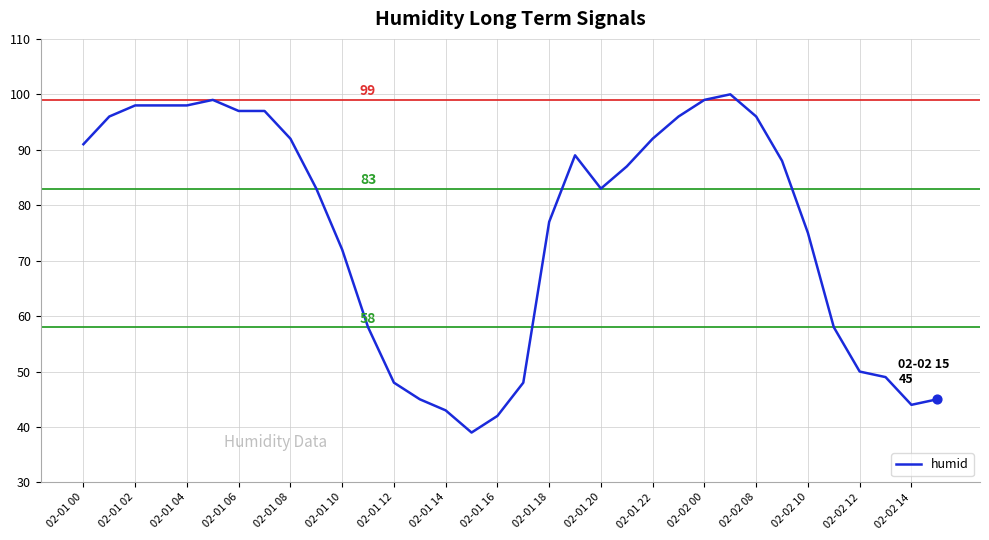

What is the difference between the maximum and minimum values?

61